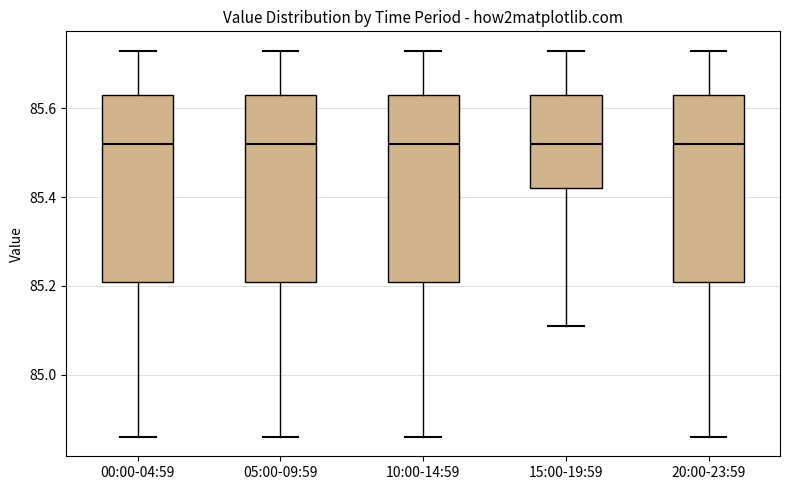

Reading left to right, read every box against the y-axis: the position of its median line, the range the box covers, and the ends of its whiskers. The values are not printed on the chart, so give them approximately, as read against the axis.

00:00-04:59: median 85.52, box 85.22 to 85.64, whiskers 84.86 to 85.74
05:00-09:59: median 85.52, box 85.22 to 85.64, whiskers 84.86 to 85.74
10:00-14:59: median 85.52, box 85.22 to 85.64, whiskers 84.86 to 85.74
15:00-19:59: median 85.52, box 85.42 to 85.64, whiskers 85.12 to 85.74
20:00-23:59: median 85.52, box 85.22 to 85.64, whiskers 84.86 to 85.74